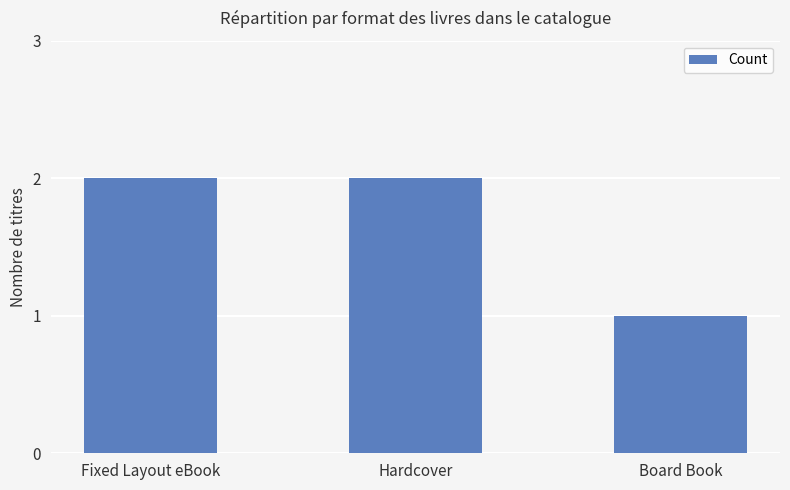

What is the difference between the values at Board Book and Fixed Layout eBook?

1